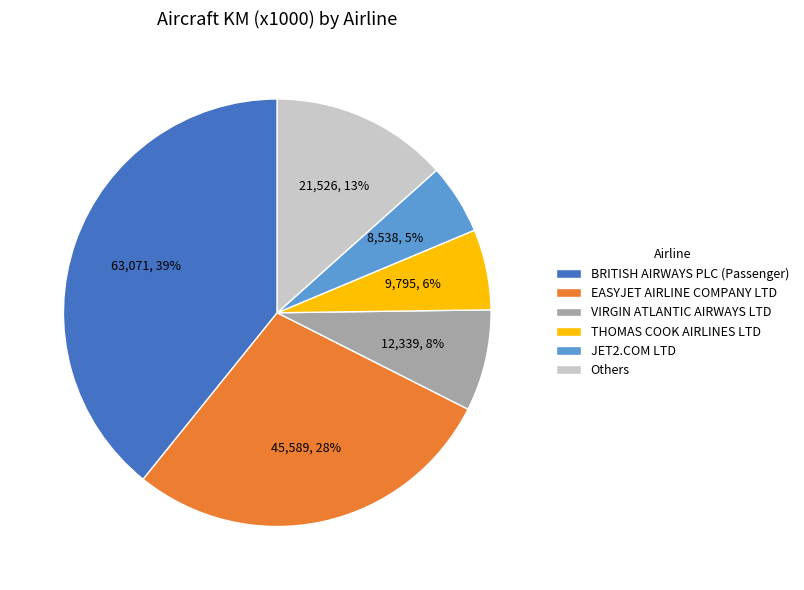

Count the number of slices in the pie.

6